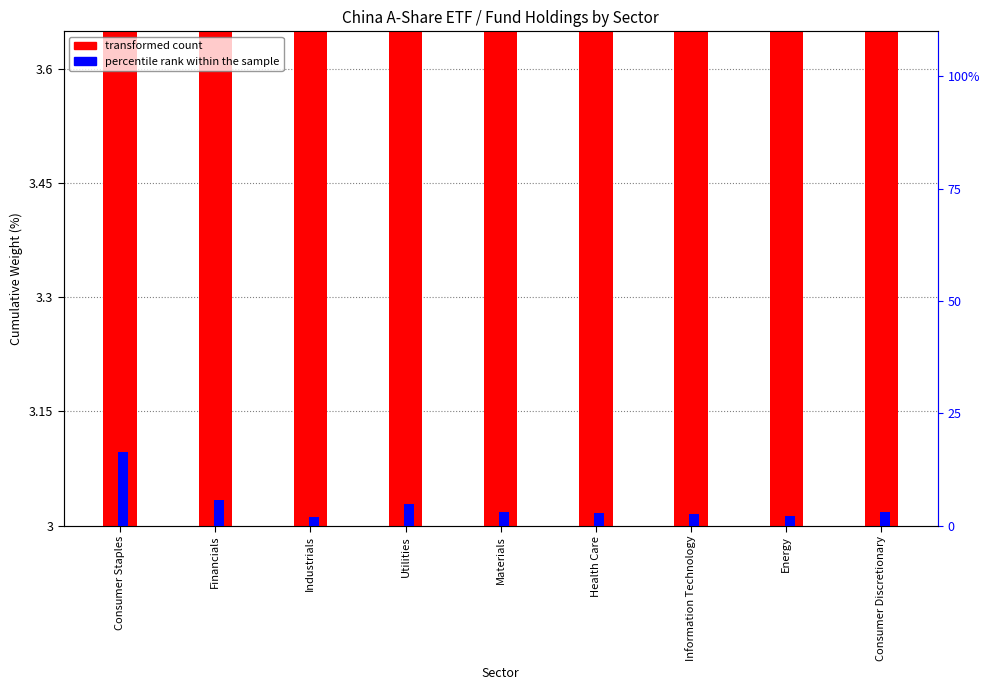

What is the value of the percentile rank within the sample bar at the 8th from the left?

2.1